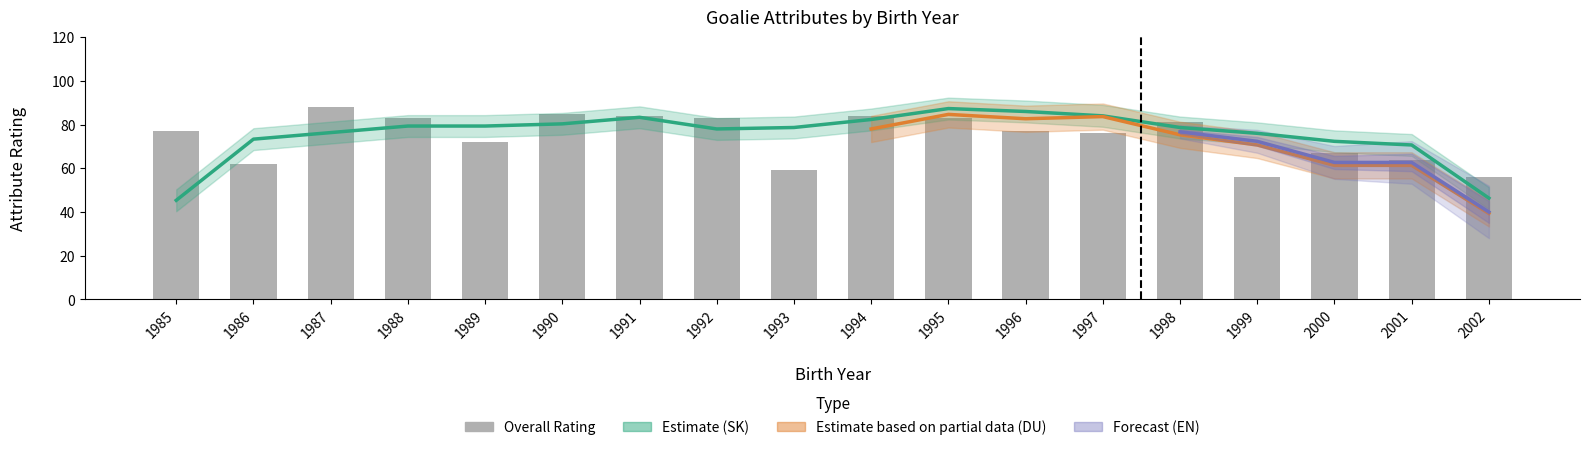

Count the number of values greater than 77.

8